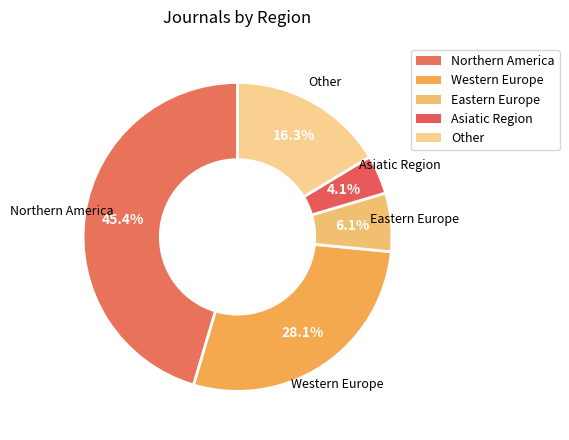

How many segments does this pie chart have?

5